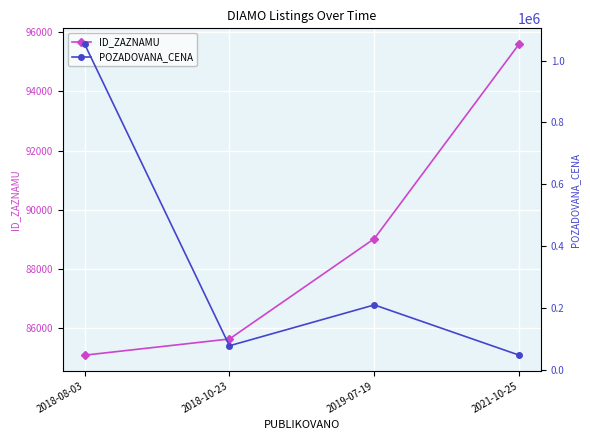

True or false: ID_ZAZNAMU and POZADOVANA_CENA intersect in this chart.

True